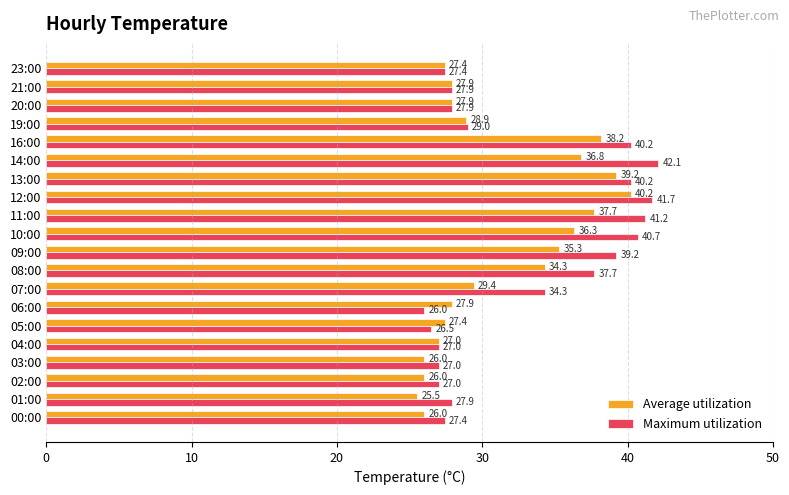

Which series has the largest range (max minus min)?

Maximum utilization